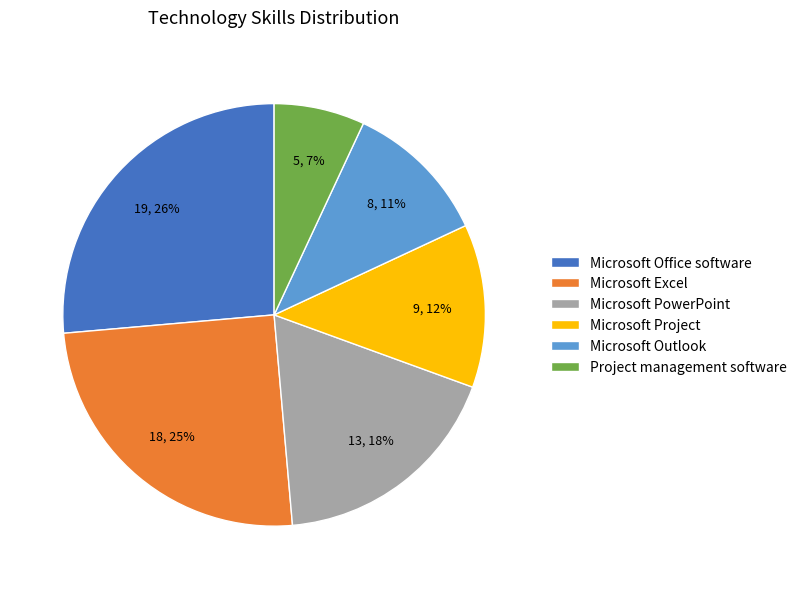

The Microsoft Outlook slice represents 25% of the pie. True or false?

False